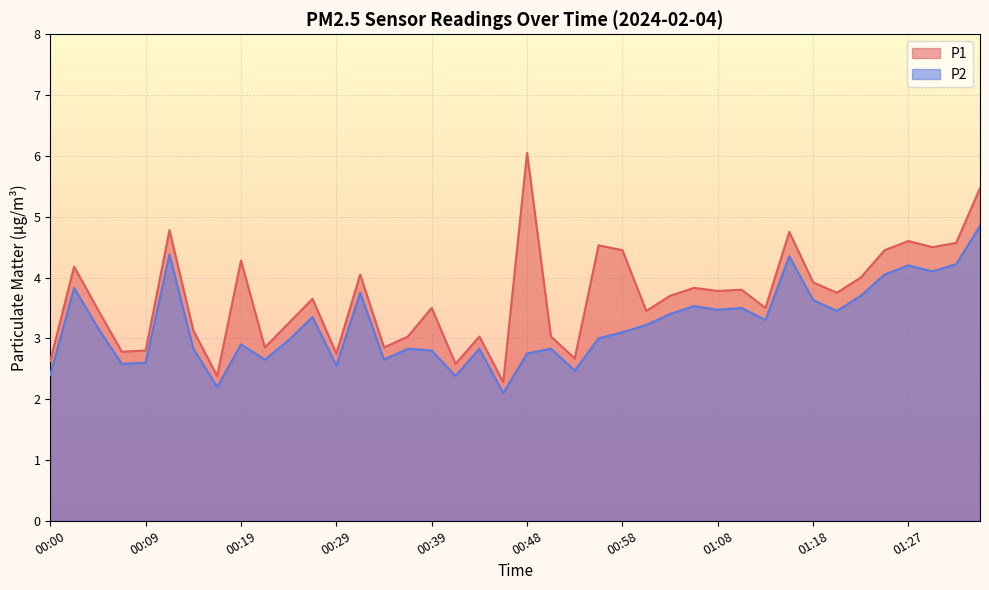

At which category is the sum across all series the highest?

01:35